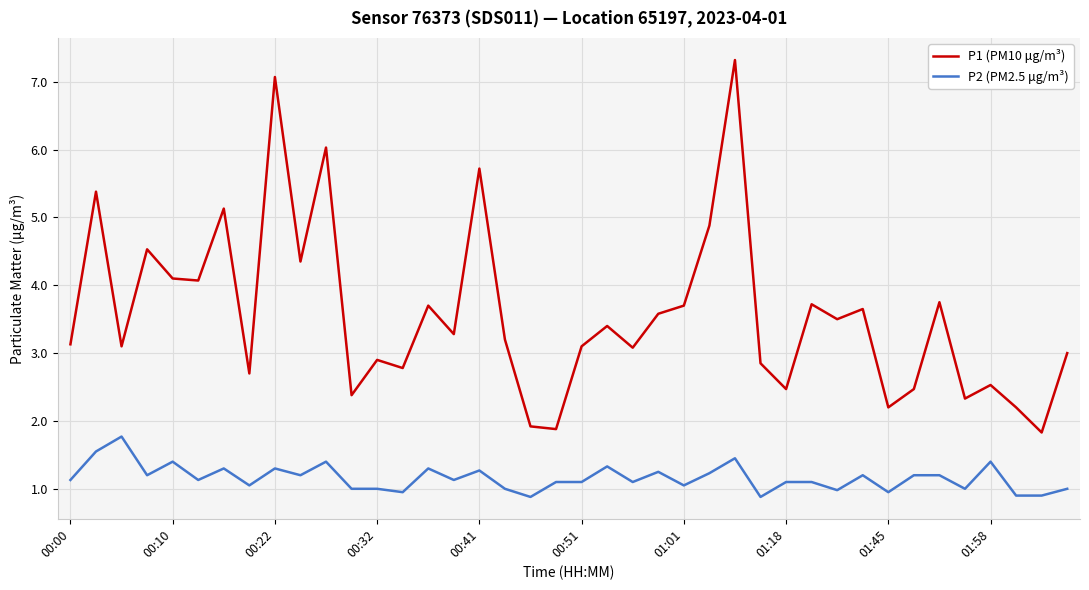

How many categories are shown in the chart?

40